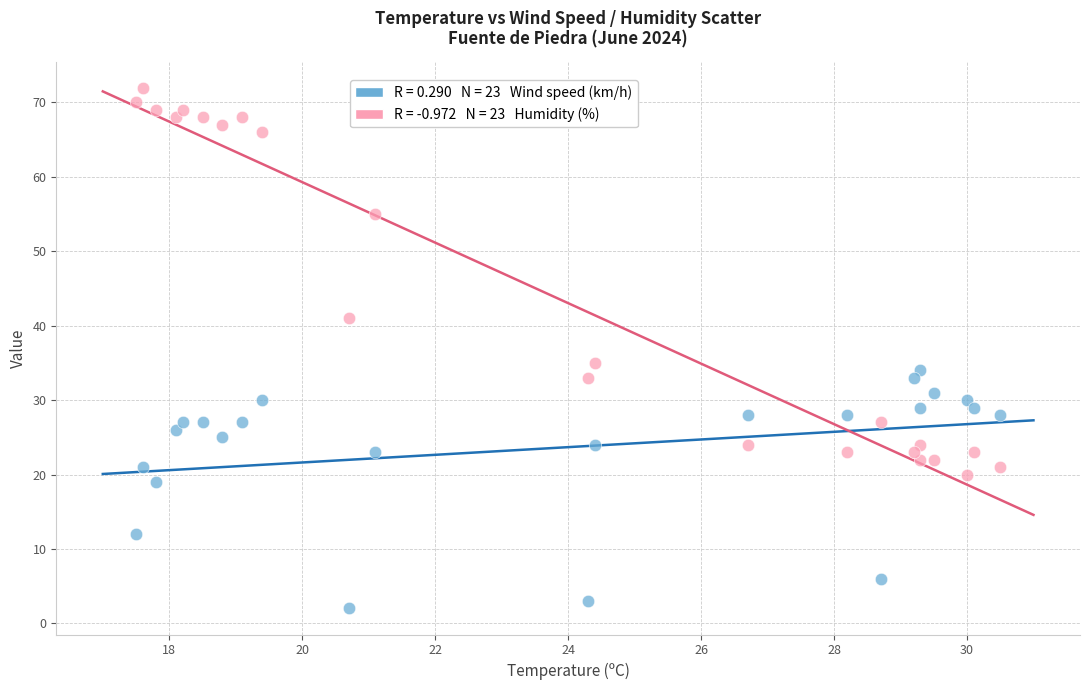

Across all data points, what is the range of Y values (max minus min)?

70